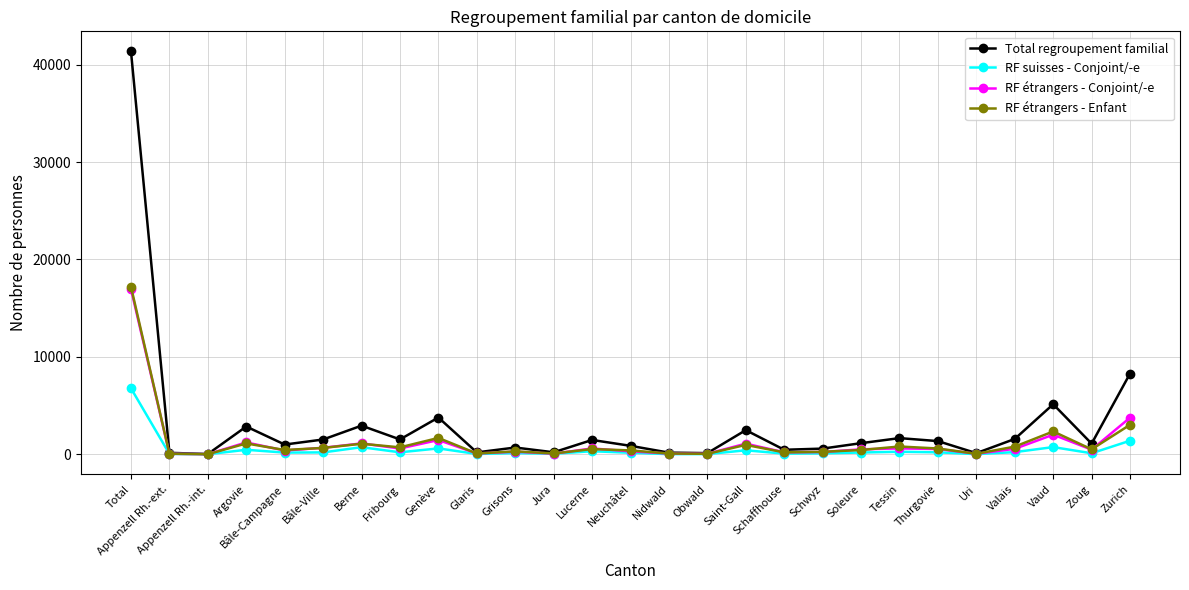

Where does the Total regroupement familial series first go above 1140?

Total